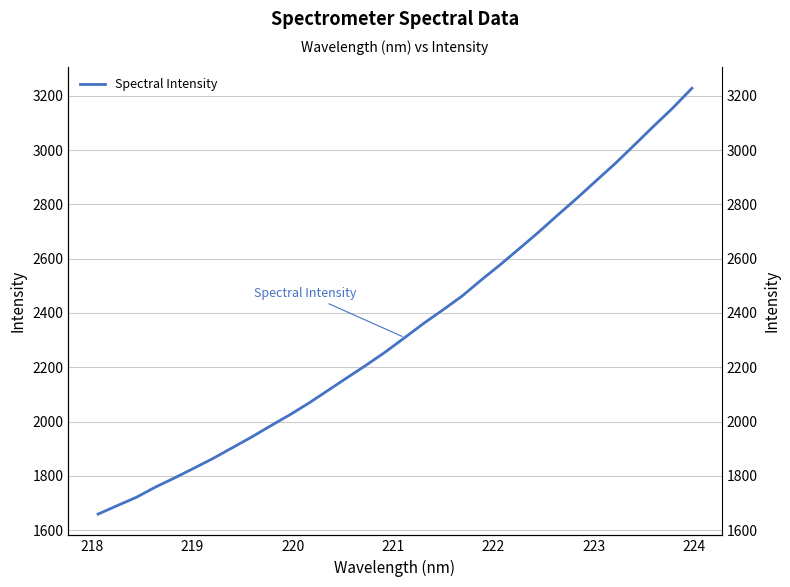

Does the chart display data point markers on the line(s)?

No